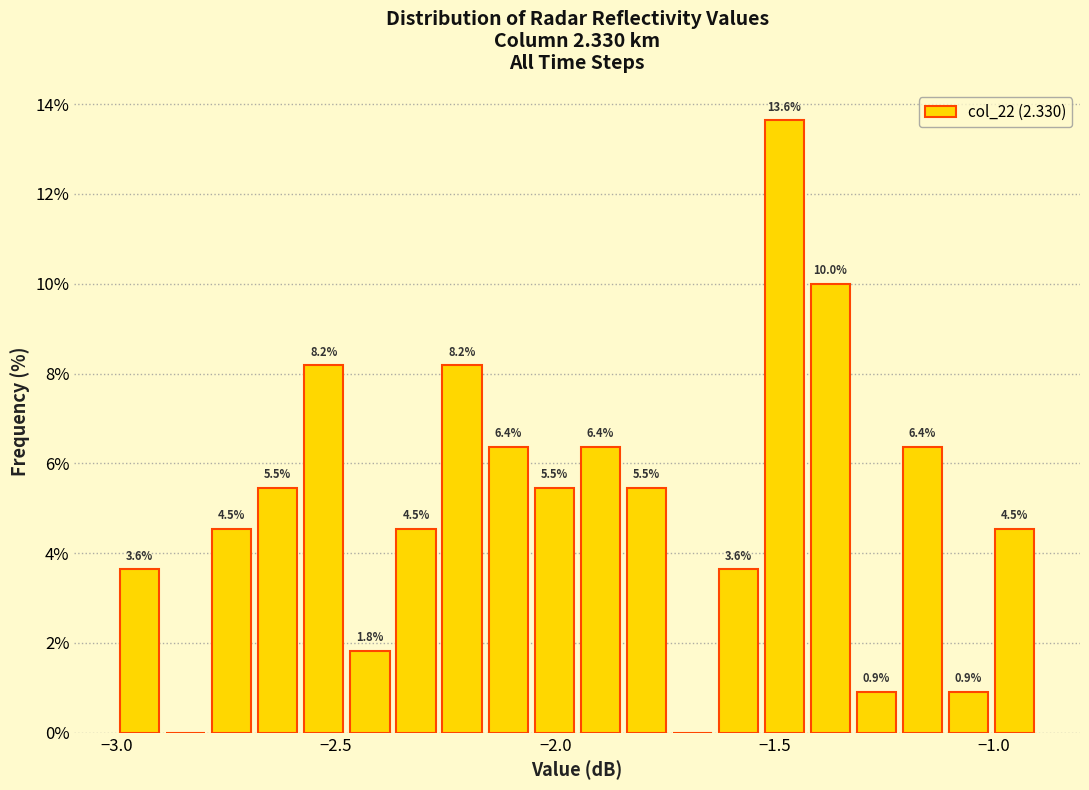

Read against the x-axis, roughly where is the centre of the tallest bar?

-1.50